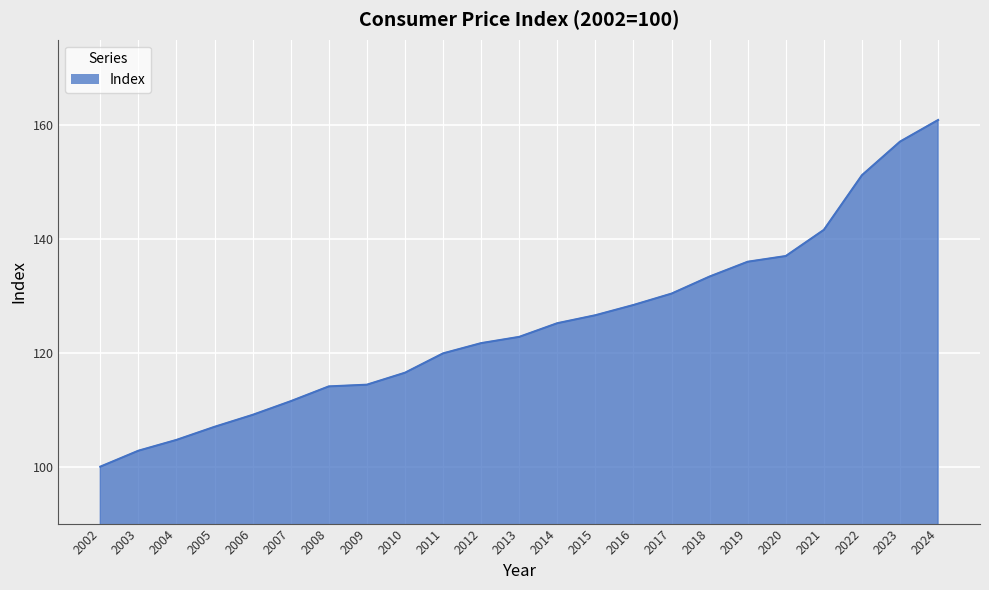

The chart shows a value of 209.7 at 2020. True or false?

False